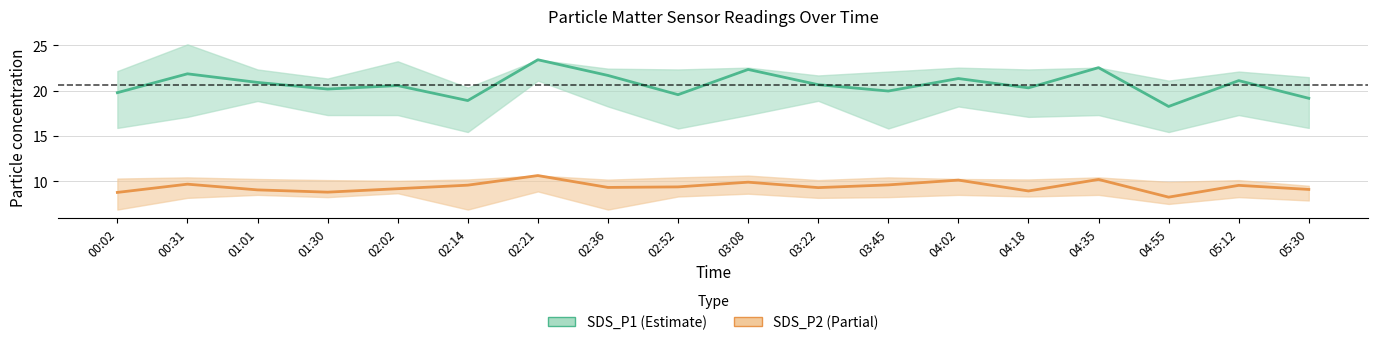

How many interior local peaks does the SDS_P2 series have?

6